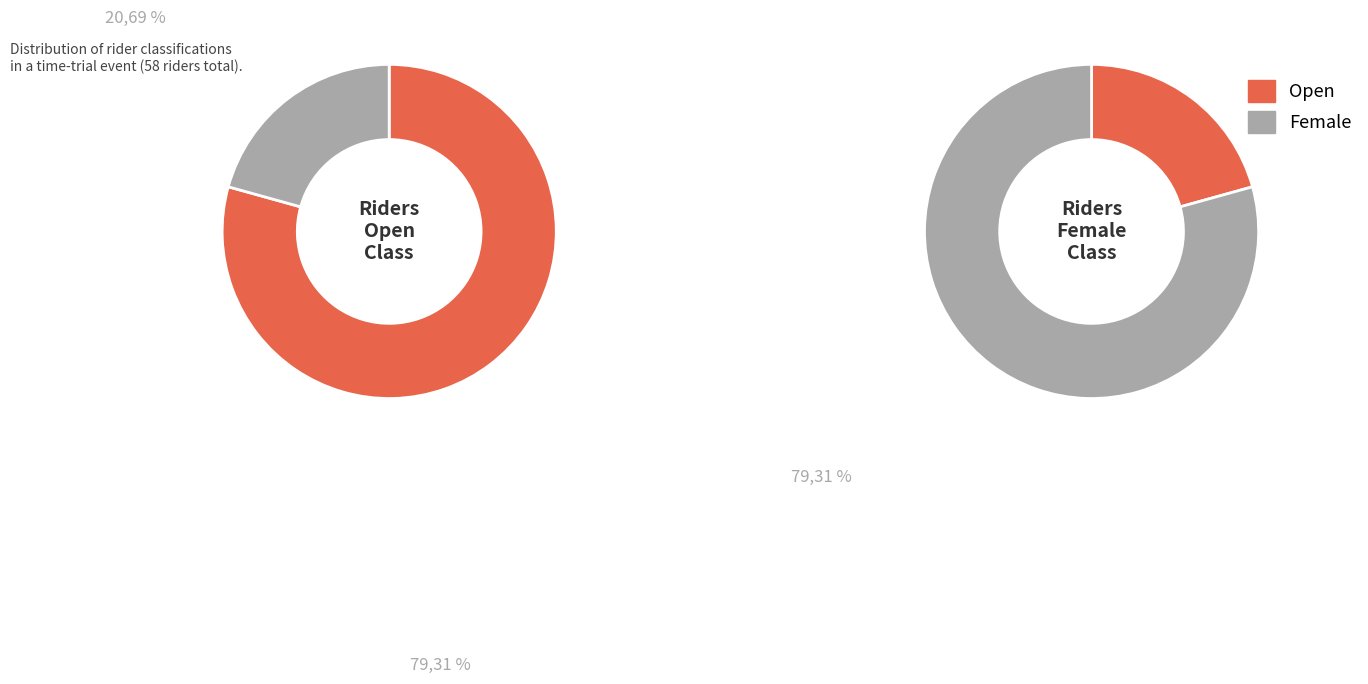

To the nearest percent, what is the difference between the Female and Open slice percentages?

59%